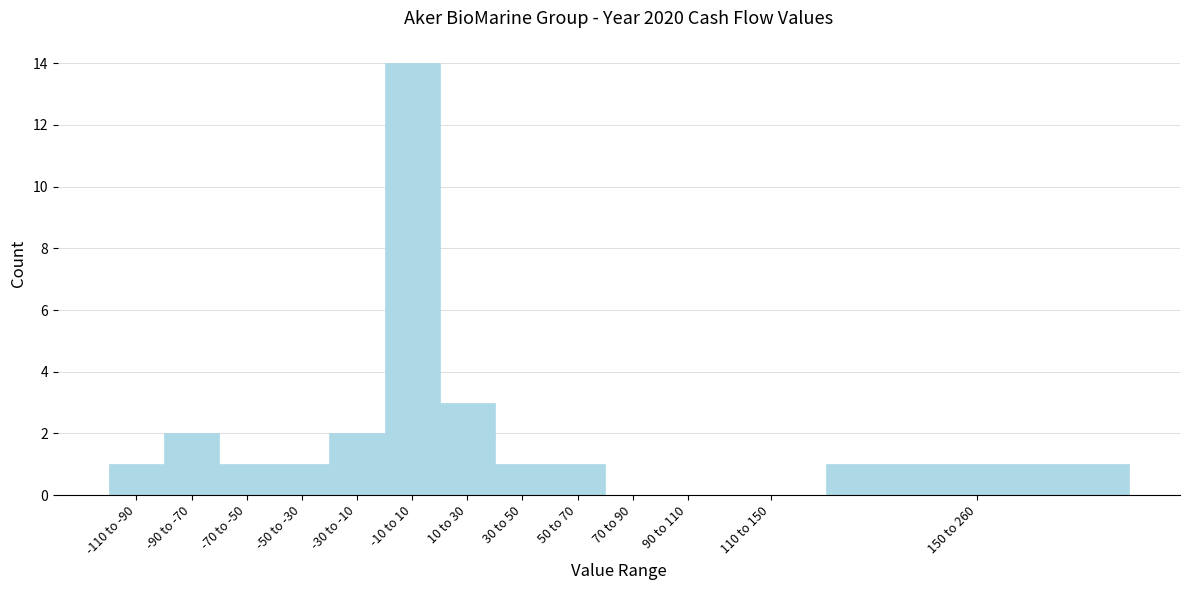

Reading left to right, extract all data points from this chart.

-110 to -90=1	-90 to -70=2	-70 to -50=1	-50 to -30=1	-30 to -10=2	-10 to 10=14	10 to 30=3	30 to 50=1	50 to 70=1	70 to 90=0	90 to 110=0	110 to 150=0	150 to 260=1